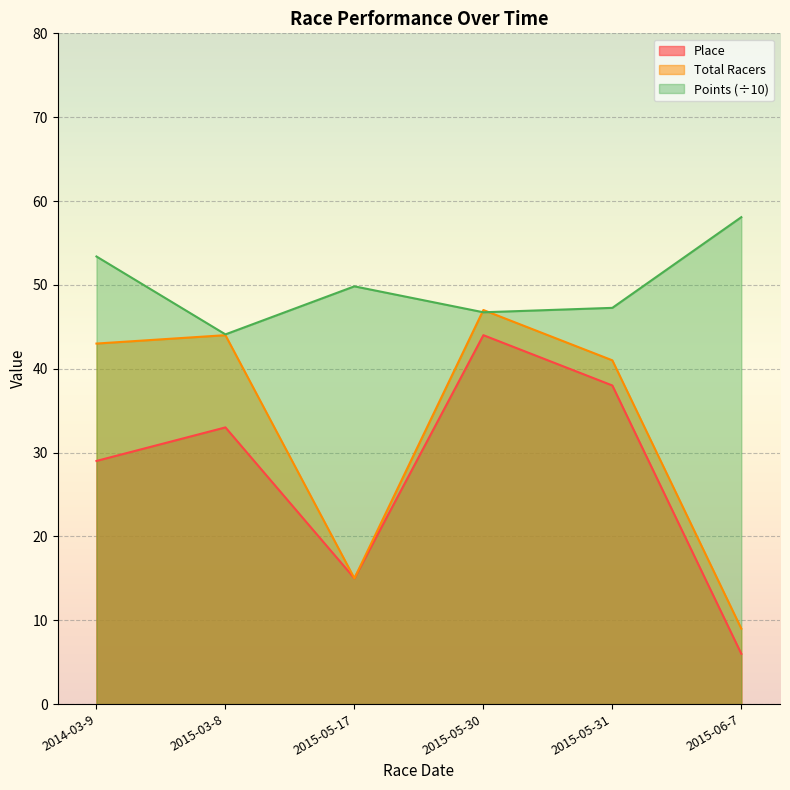

After their last crossing, which series has the higher values: Total Racers or Points?

Points